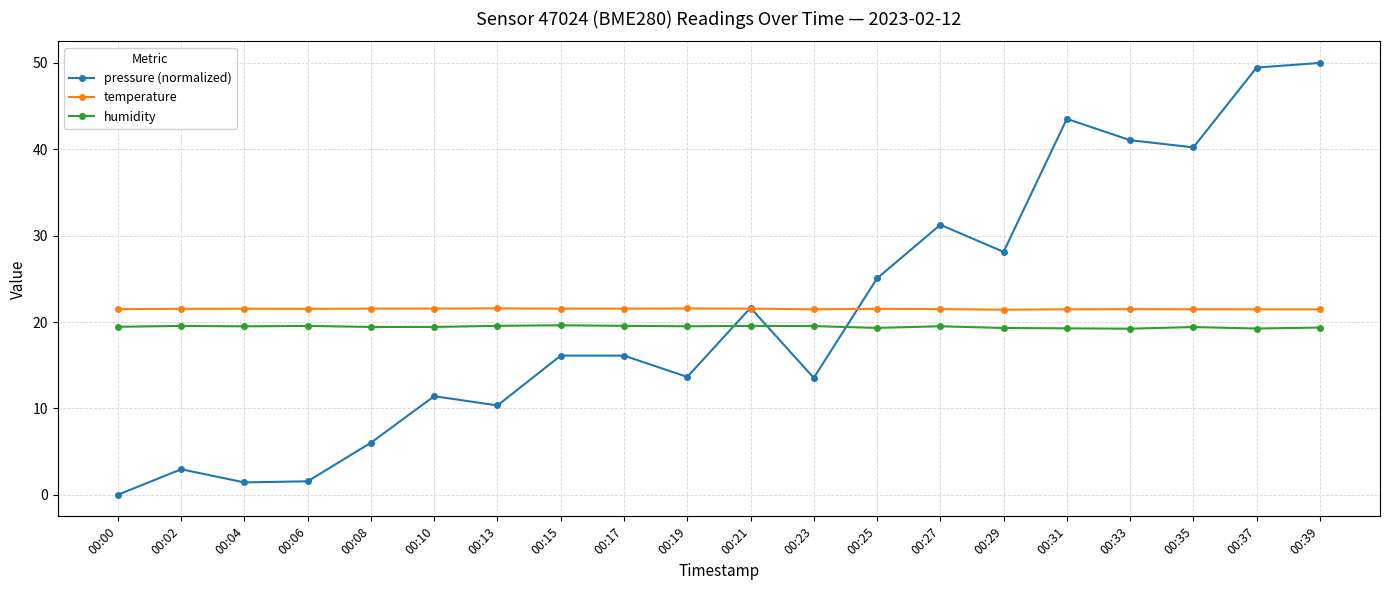

True or false: temperature and humidity intersect in this chart.

False